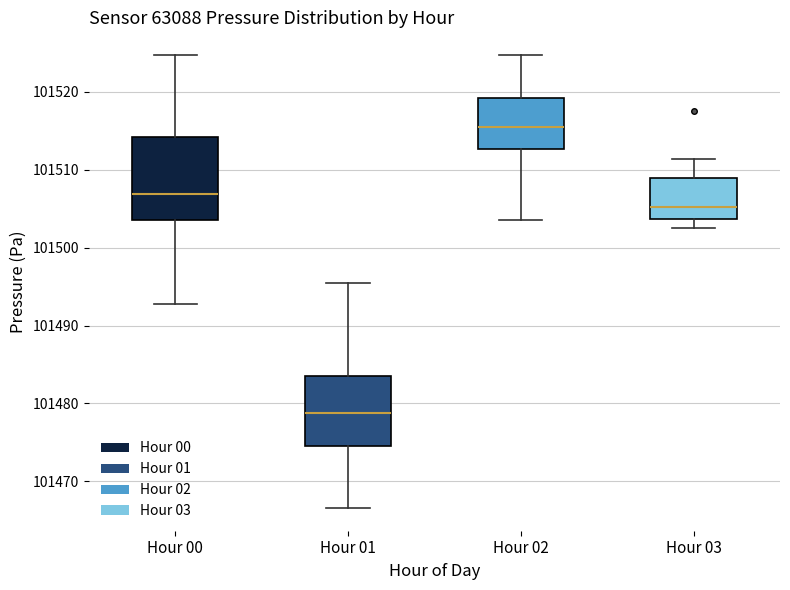

Where is the lower edge of the box for Hour 01 on the y-axis? The values are not printed on the chart, so give them approximately, as read against the axis.

101474